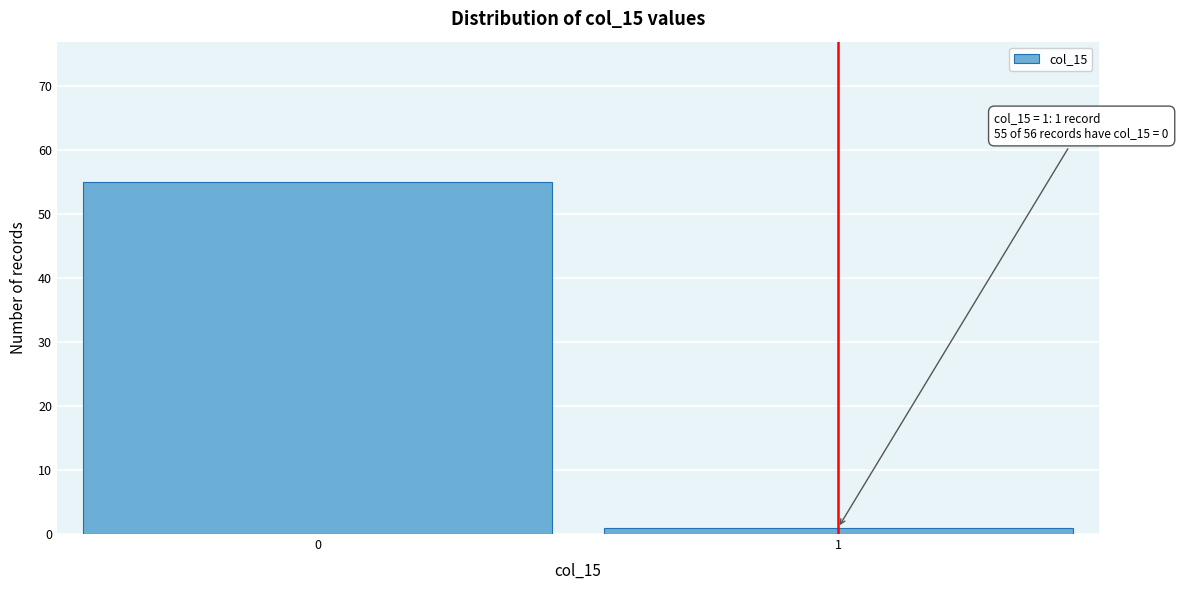

Reading right to left, list all the values displayed in this chart.

1=1	0=55